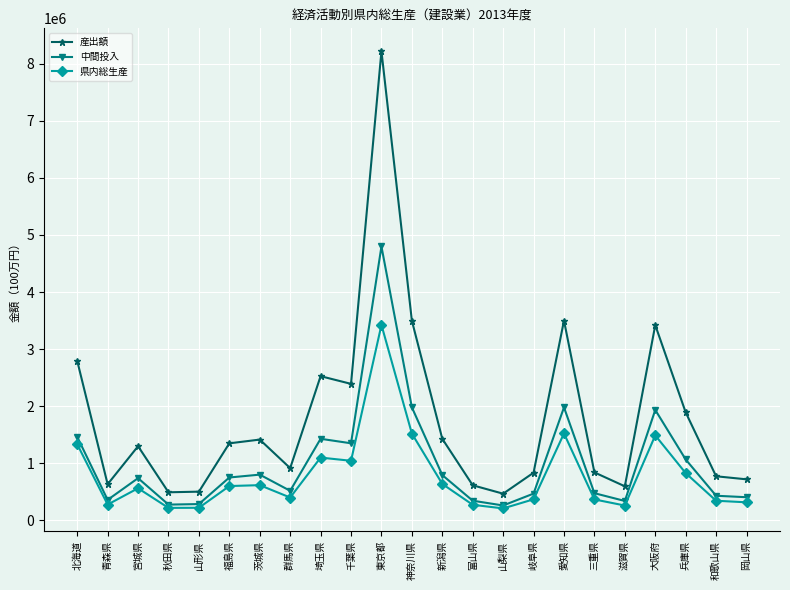

The value of 県内総生産 at 兵庫県 is 825444. True or false?

True